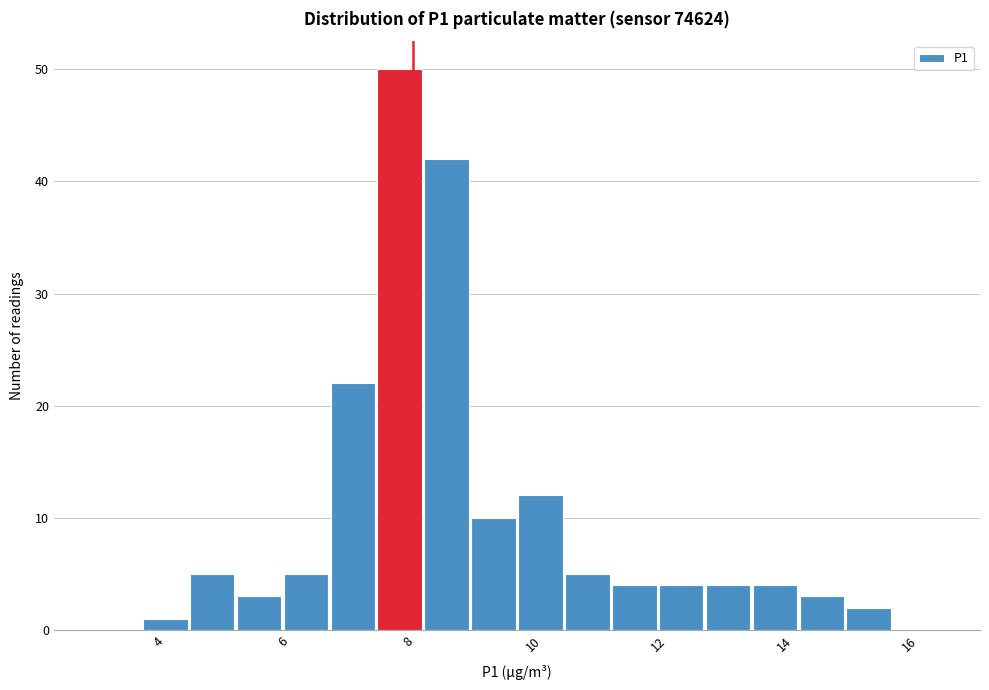

Read against the x-axis, roughly where is the centre of the tallest bar?

7.8